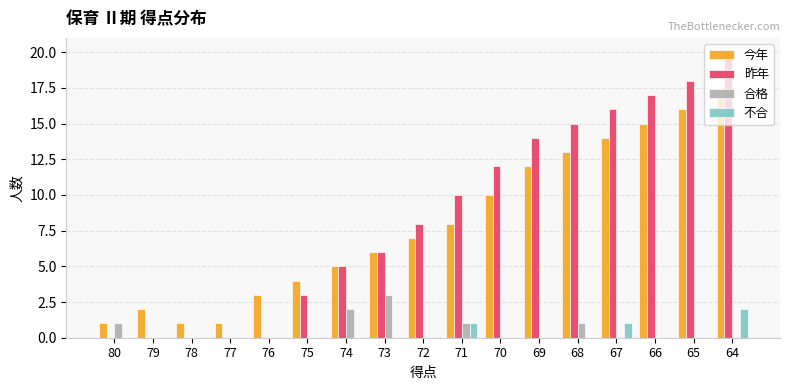

At which category is the sum across all series the highest?

64